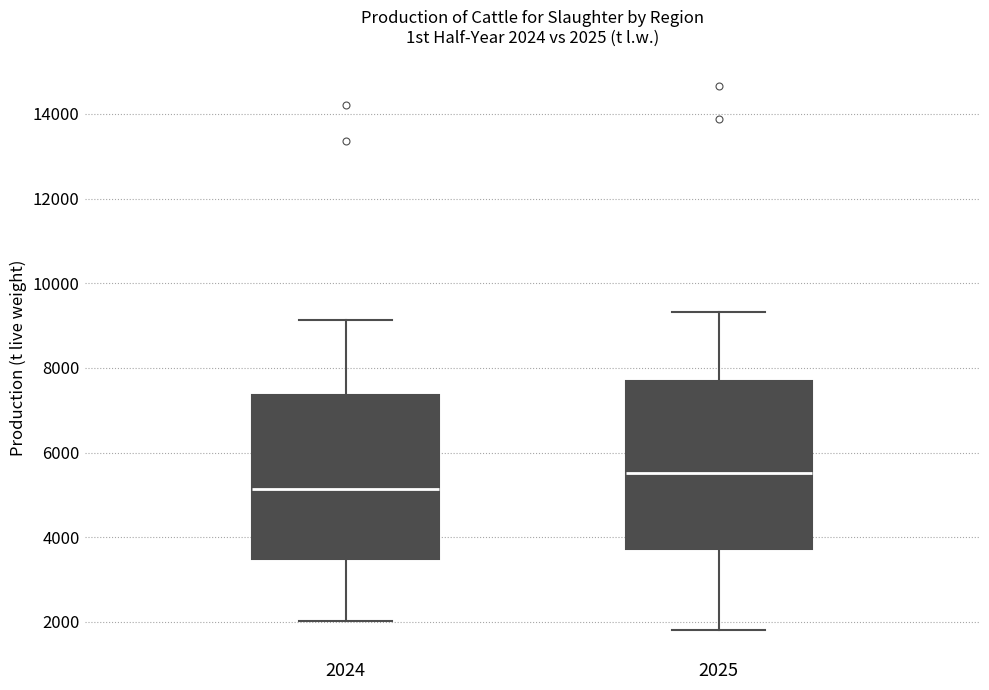

Which box's median line is the lowest?

2024